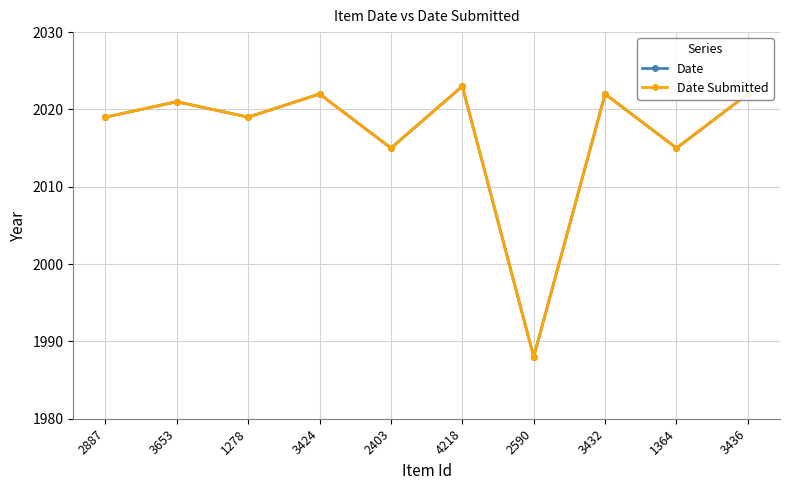

Is this an area chart (filled region under the line)?

No